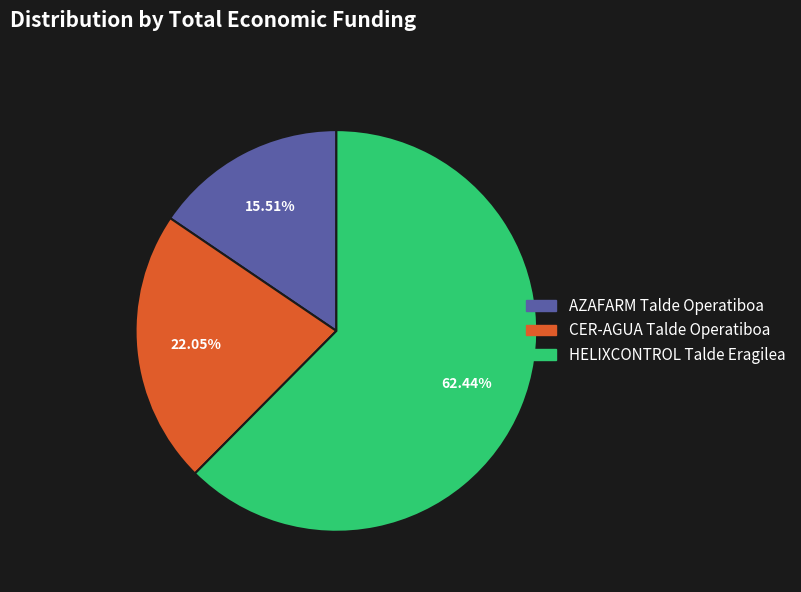

Count the number of slices in the pie.

3